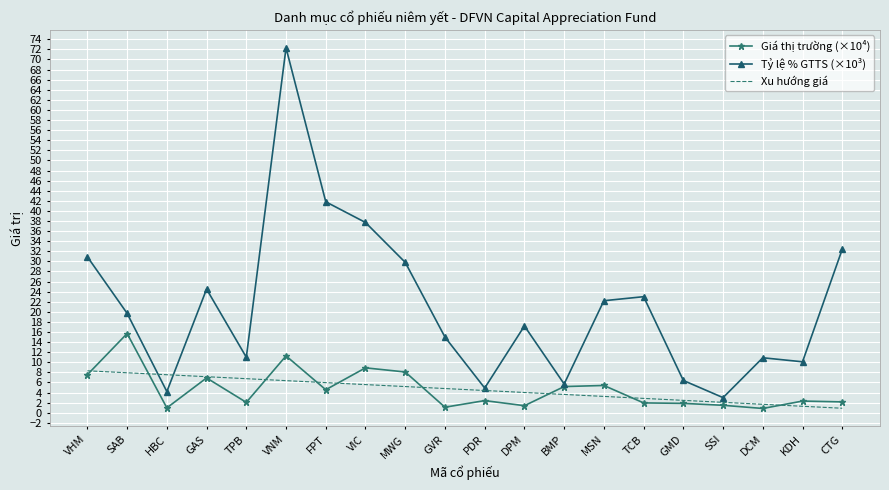

What position from the left is MSN?

14